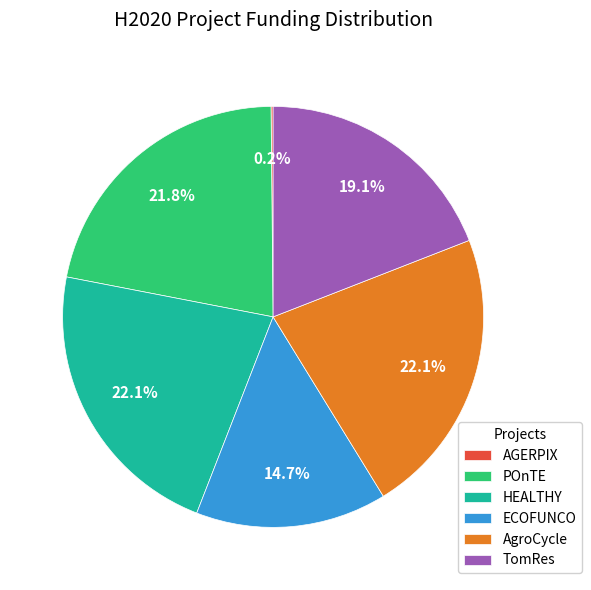

Approximately how many times larger is the value at AgroCycle compared to HEALTHY?

1.0